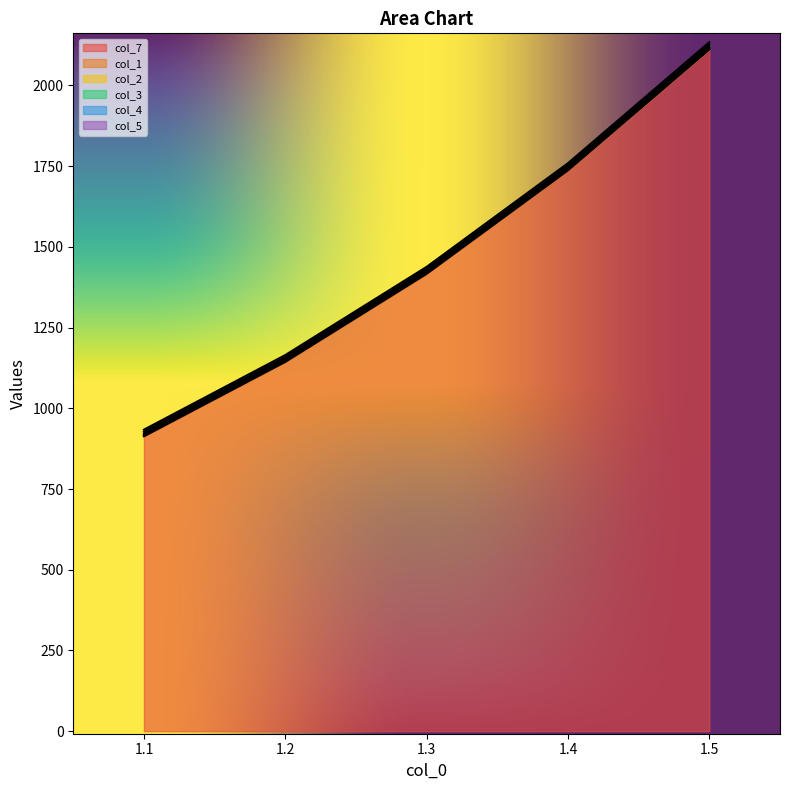

What is the label of the 5th point from the left?

1.5